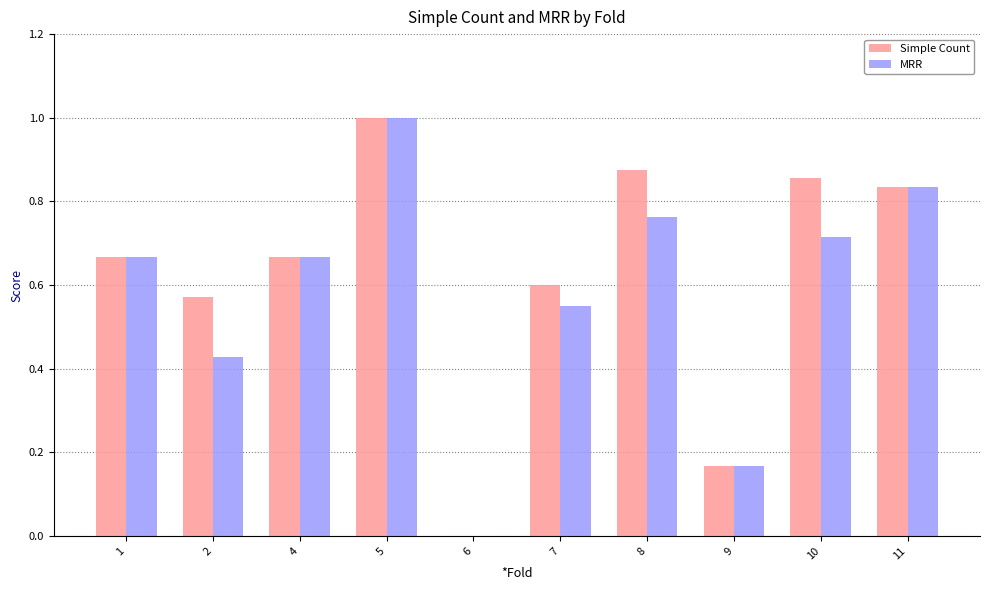

The value of MRR at 10 is 0.2. True or false?

False